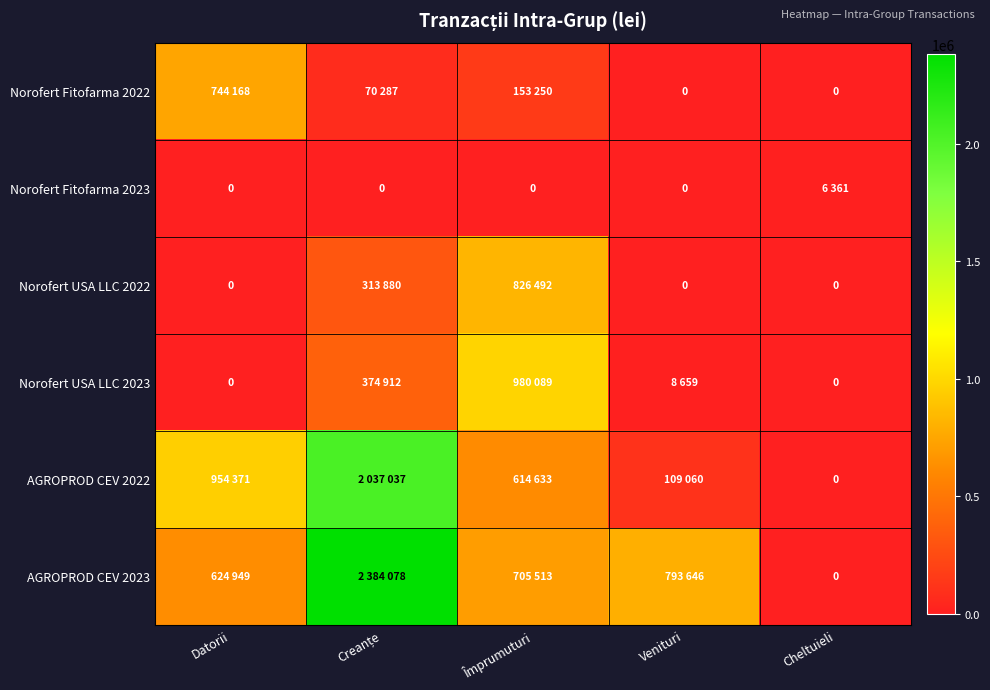

Rank the series by their maximum value, from lowest to highest.

Norofert Fitofarma 2023, Norofert Fitofarma 2022, Norofert USA LLC 2022, Norofert USA LLC 2023, AGROPROD CEV 2022, AGROPROD CEV 2023